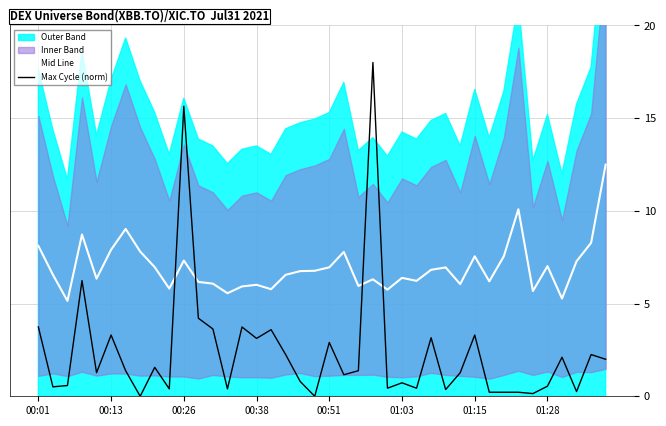

Which series ends up on top after the final intersection of Max Cycle (norm) and Mid Line?

Mid Line